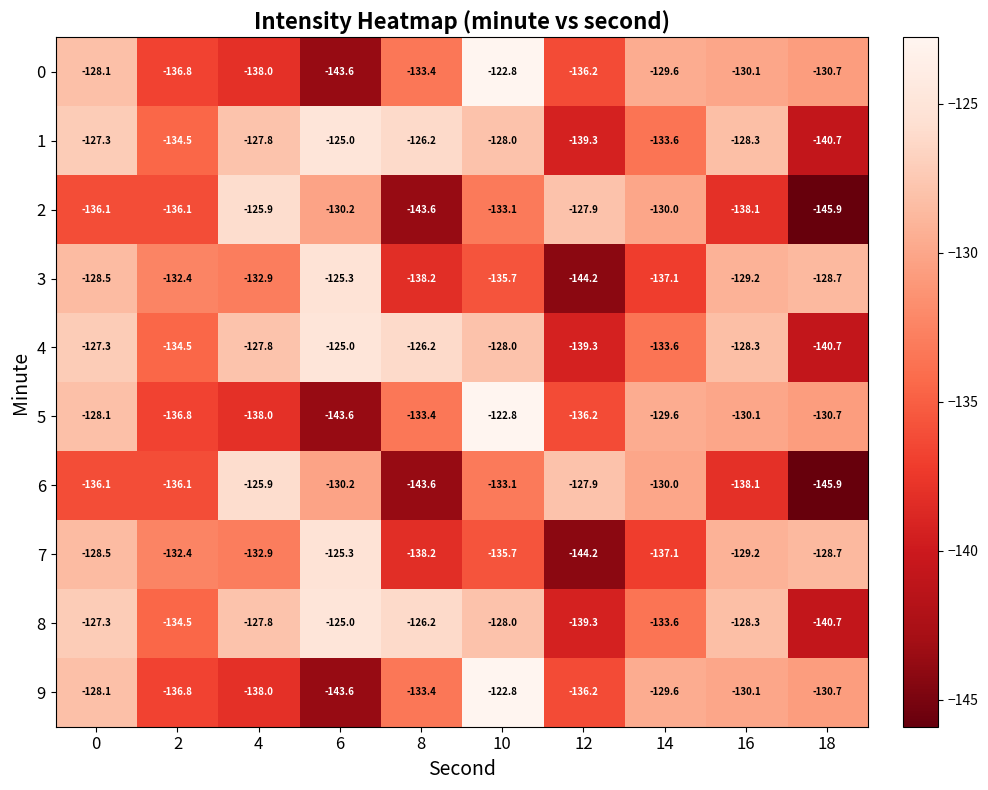

Is it true that 3 equals -90.0 at 2?

False